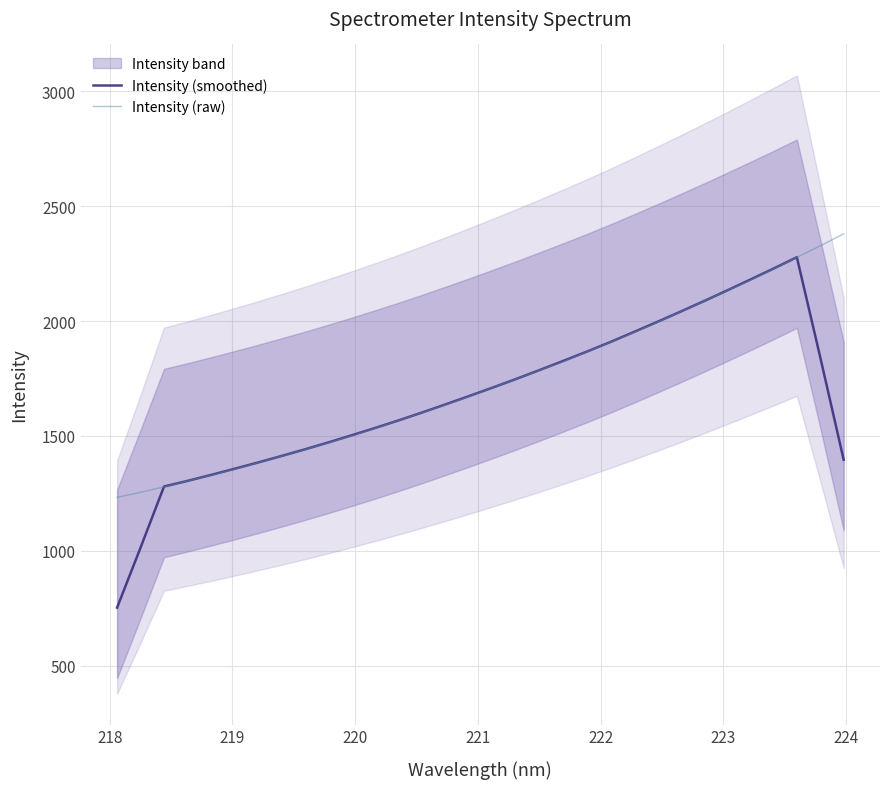

What is the highest value of the Intensity (raw) series?

2379.4